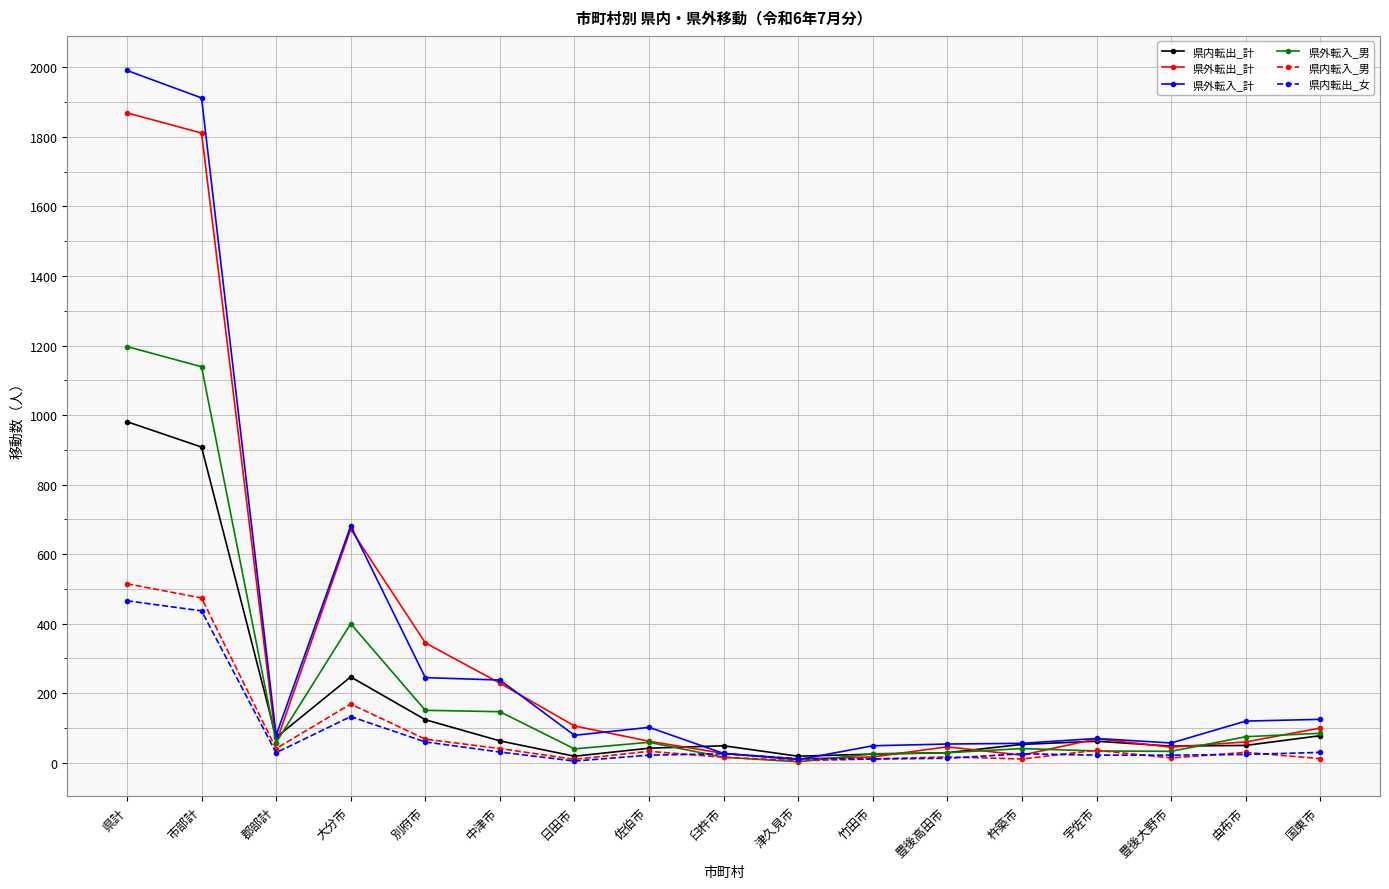

What is the maximum value for 県内転入_男?

515